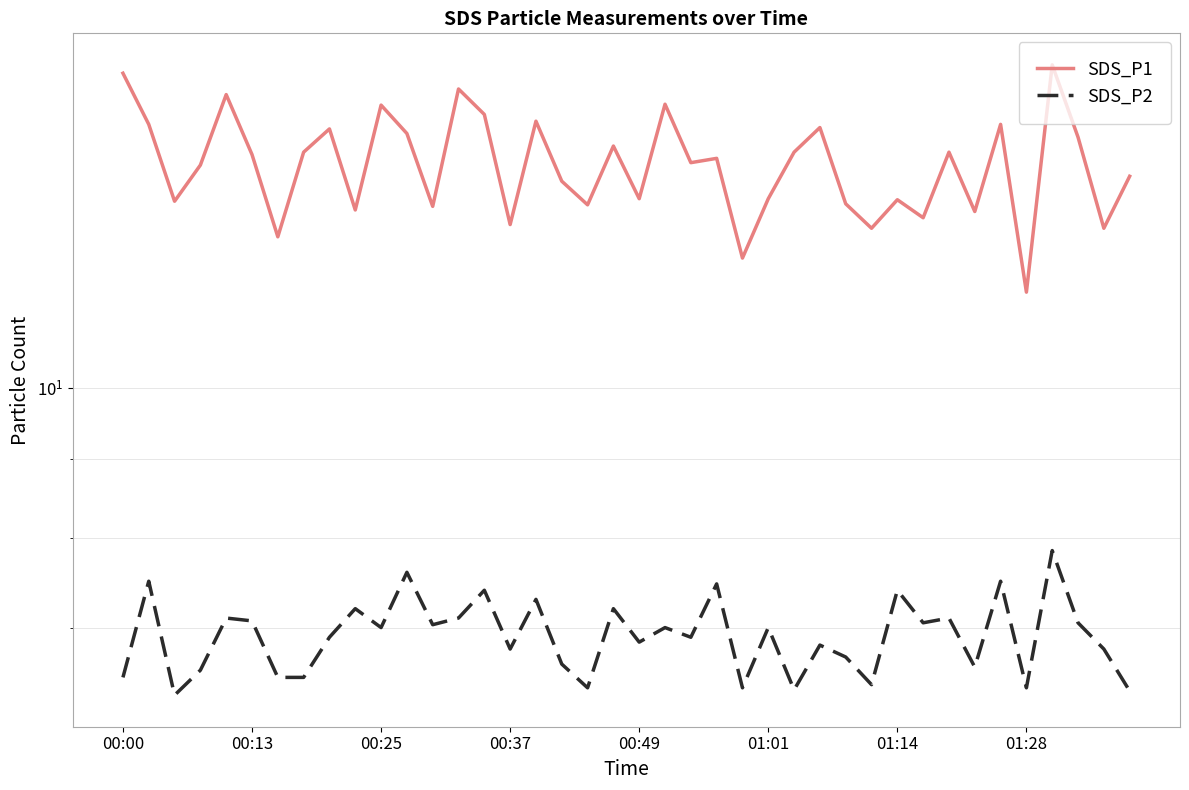

True or false: SDS_P1 and SDS_P2 cross at least once.

False